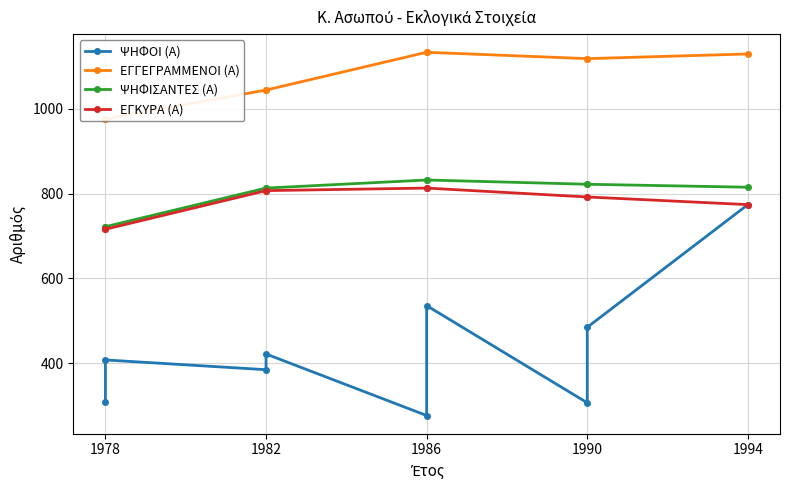

True or false: ΕΓΚΥΡΑ (Α) and ΨΗΦΙΣΑΝΤΕΣ (Α) cross at least once.

False